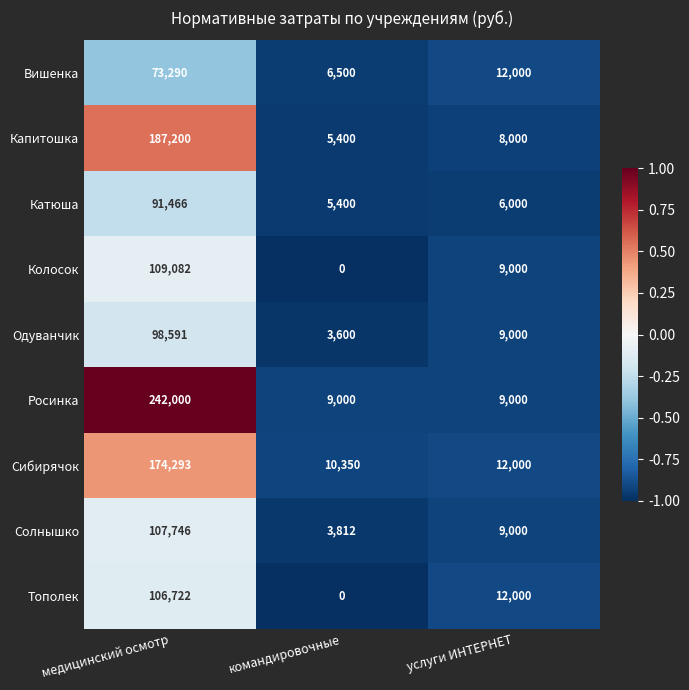

Reading left to right, extract all data points from this chart.

Вишенка: медицинский осмотр=73290	командировочные=6500	услуги ИНТЕРНЕТ=12000
Капитошка: медицинский осмотр=187200	командировочные=5400	услуги ИНТЕРНЕТ=8000
Катюша: медицинский осмотр=91466	командировочные=5400	услуги ИНТЕРНЕТ=6000
Колосок: медицинский осмотр=109082	командировочные=0	услуги ИНТЕРНЕТ=9000
Одуванчик: медицинский осмотр=98591	командировочные=3600	услуги ИНТЕРНЕТ=9000
Росинка: медицинский осмотр=242000	командировочные=9000	услуги ИНТЕРНЕТ=9000
Сибирячок: медицинский осмотр=174293	командировочные=10350	услуги ИНТЕРНЕТ=12000
Солнышко: медицинский осмотр=107746	командировочные=3812	услуги ИНТЕРНЕТ=9000
Тополек: медицинский осмотр=106722	командировочные=0	услуги ИНТЕРНЕТ=12000